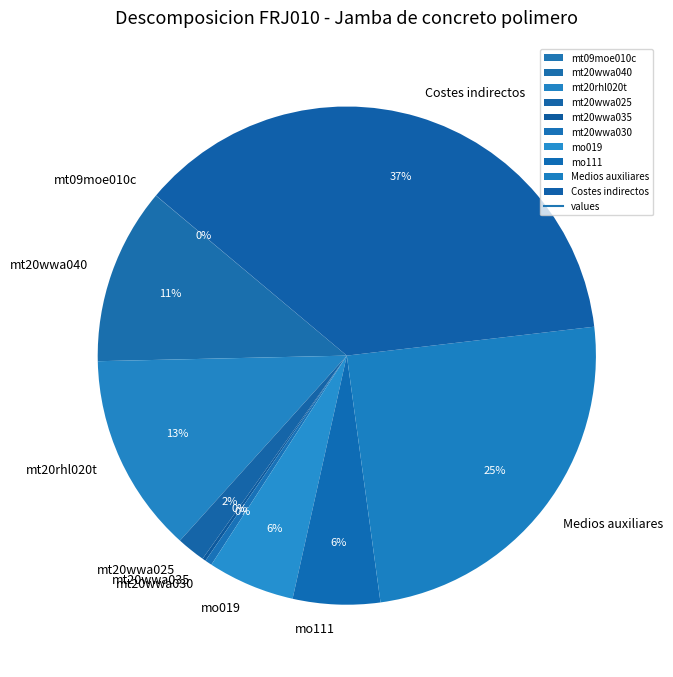

True or false: mo111 accounts for 1% of the total.

False